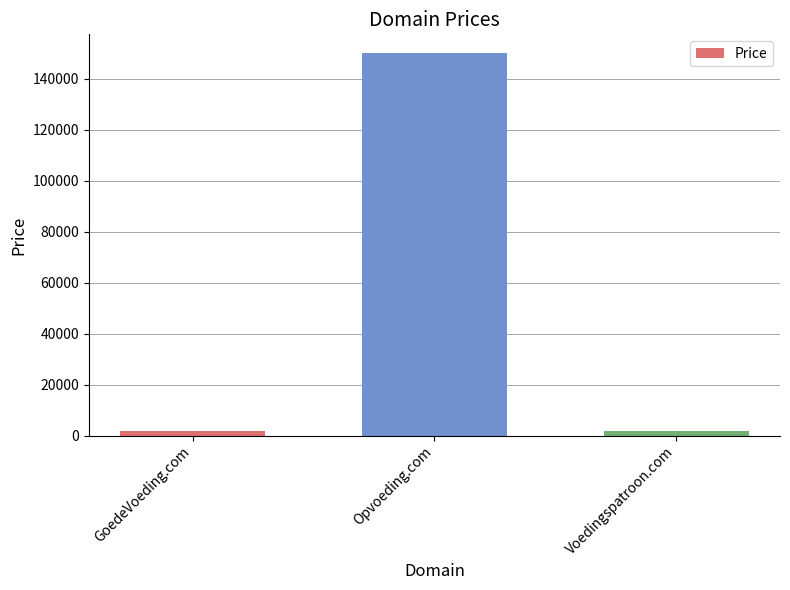

What is the smallest value displayed?

1888